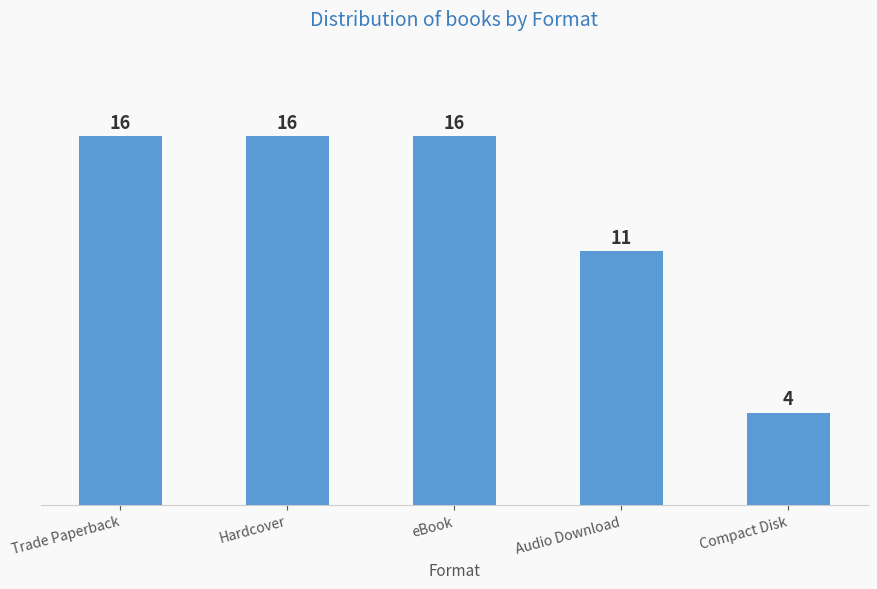

What is the change in value from eBook to Audio Download?

-5